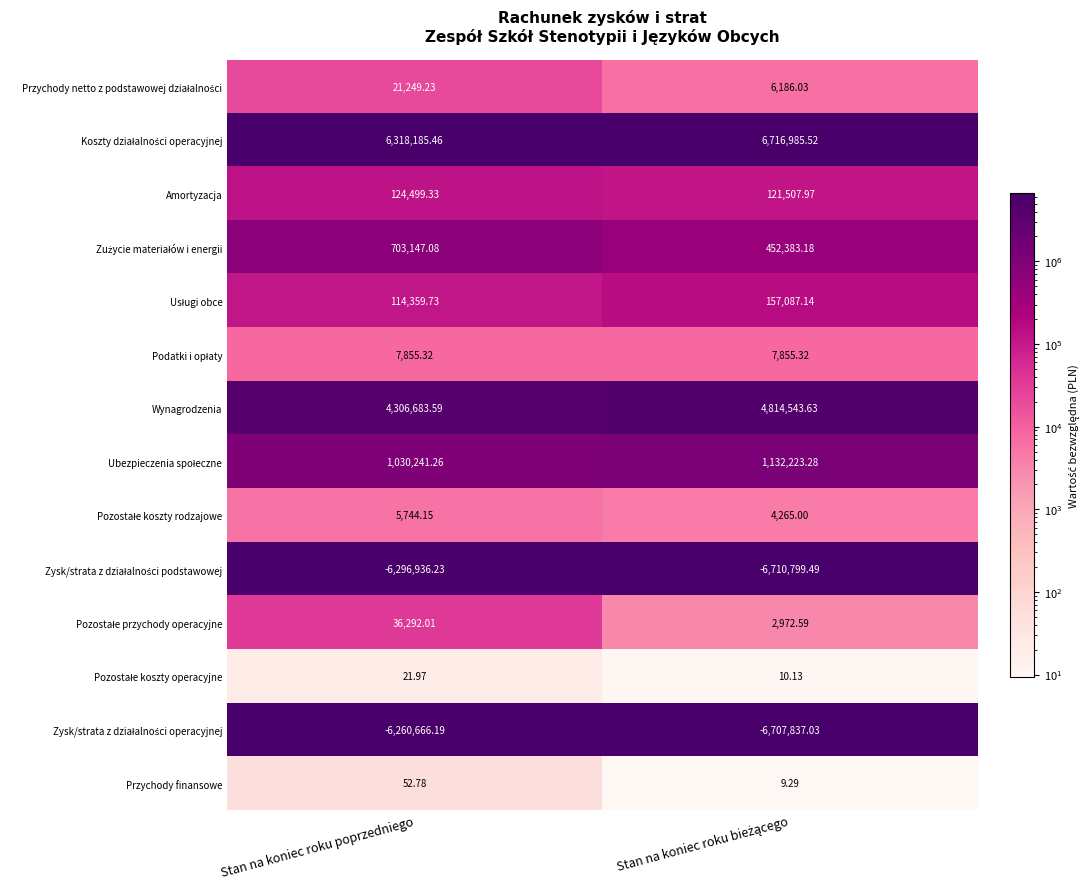

At how many categories does at least one series exceed 1261118?

2